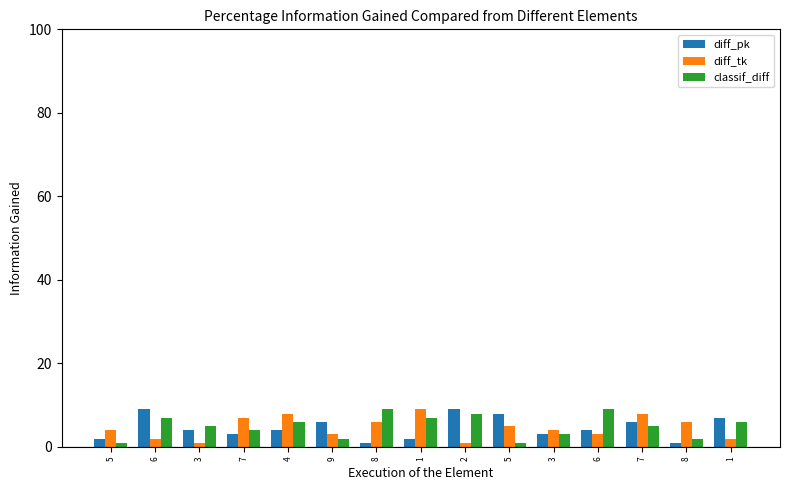

The diff_pk series shows 4 at 4. True or false?

True